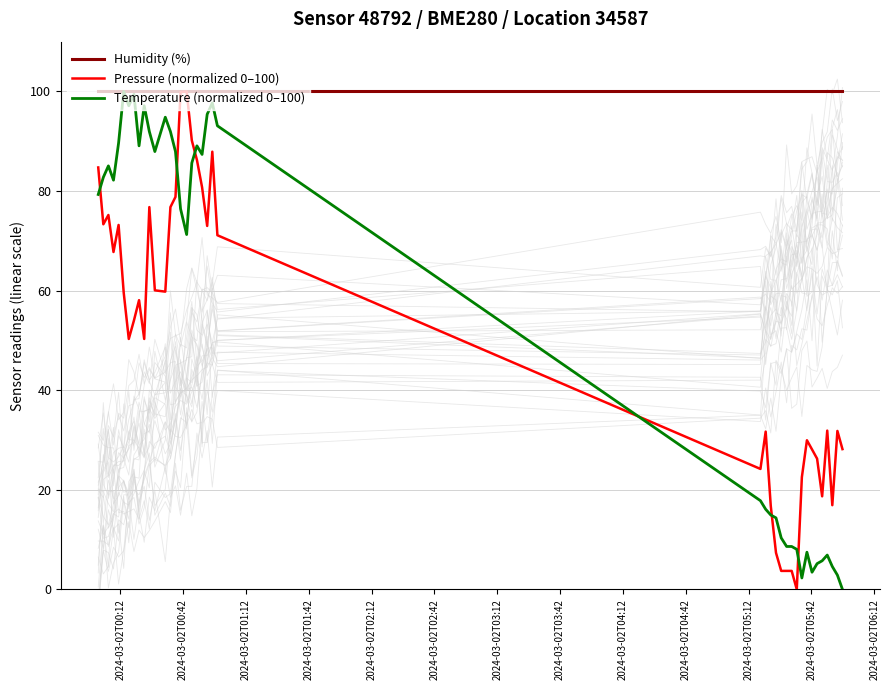

Reading left to right, extract all data points from this chart.

Humidity (%): 100.0	100.0	100.0	100.0	100.0	100.0	100.0	100.0	100.0	100.0	100.0	100.0	100.0	100.0	100.0	100.0	100.0	100.0	100.0	100.0	100.0	100.0	100.0	100.0	100.0	100.0	100.0	100.0	100.0	100.0	100.0	100.0	100.0	100.0	100.0	100.0	100.0	100.0	100.0	100.0
Pressure (normalized 0–100): 84.7	73.3	75.2	67.8	73.2	59.6	50.3	54.0	58.1	50.3	76.8	60.1	59.8	76.8	78.8	99.9	100.0	90.2	86.3	80.8	73.0	87.9	71.1	24.2	31.7	16.8	7.3	3.7	3.7	3.7	0.0	22.5	30.0	28.1	26.3	18.7	31.9	16.9	31.8	28.2
Temperature (normalized 0–100): 79.3	82.8	85.1	82.2	89.7	100.0	97.1	99.4	89.1	97.1	92.0	87.9	94.8	92.0	87.9	76.4	71.3	85.6	89.1	87.4	95.4	97.7	93.1	17.8	16.1	14.9	14.4	10.3	8.6	8.6	8.0	2.3	7.5	3.4	5.2	5.7	6.9	4.6	2.9	0.0